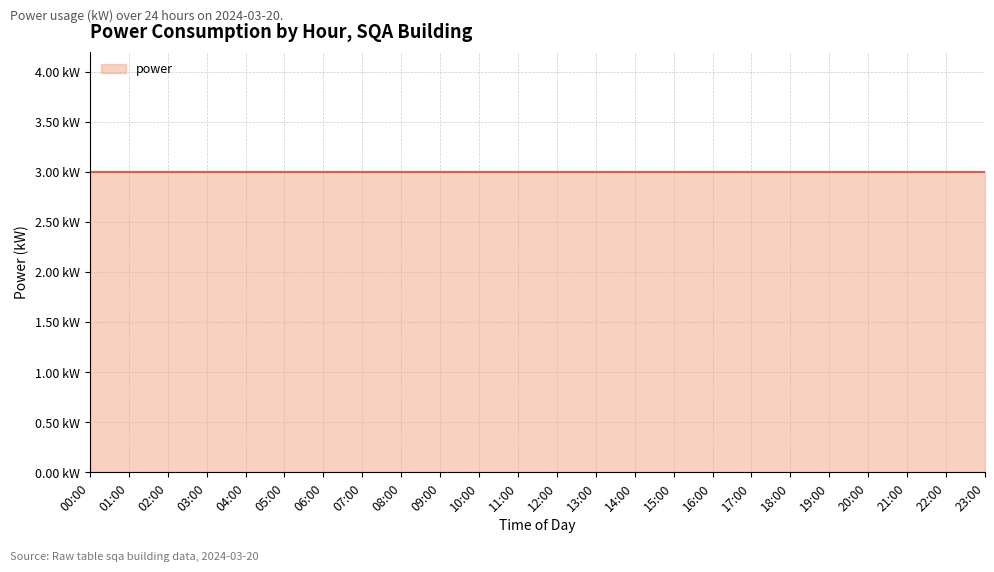

What is the smallest value displayed?

3.0